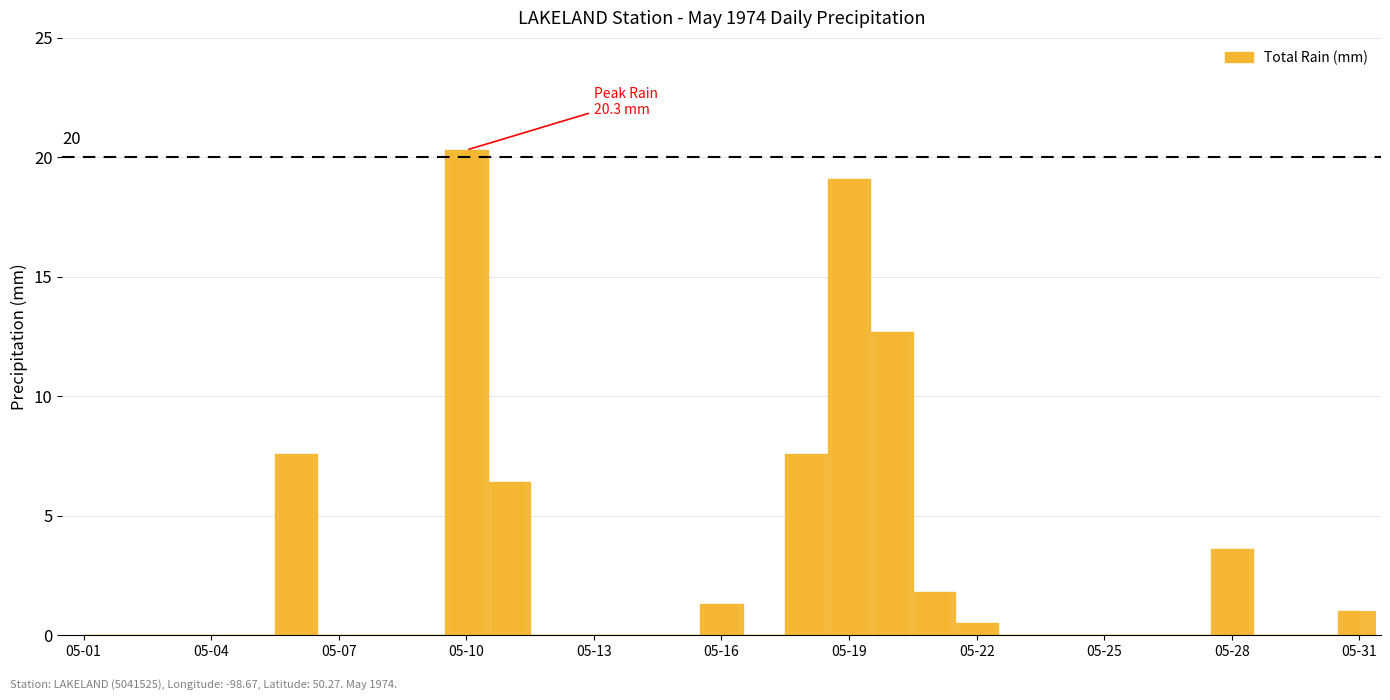

What is the maximum value shown in the chart?

20.3